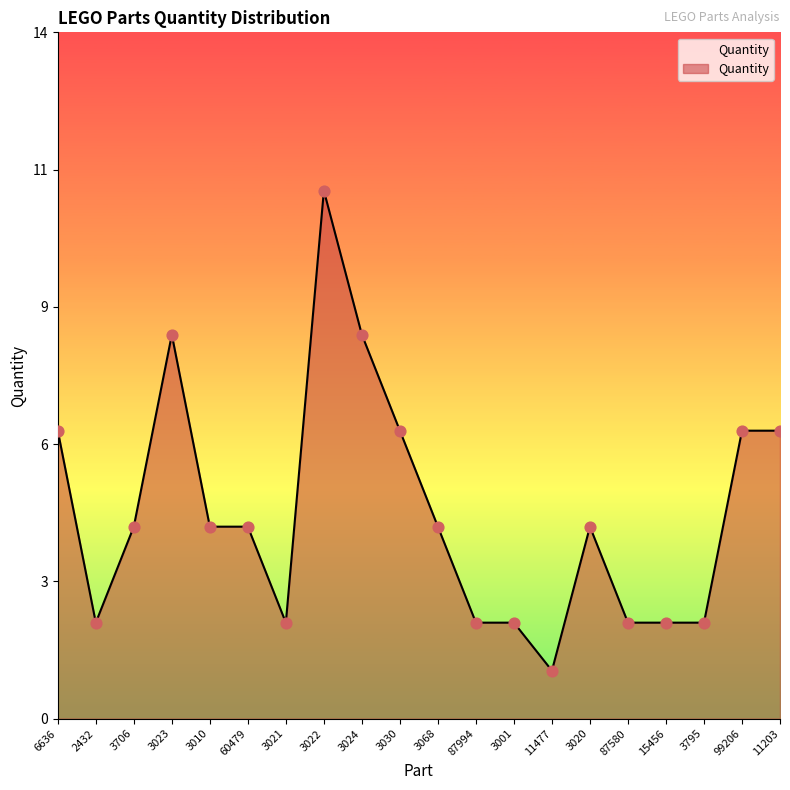

Is this an area chart (filled region under the line)?

Yes